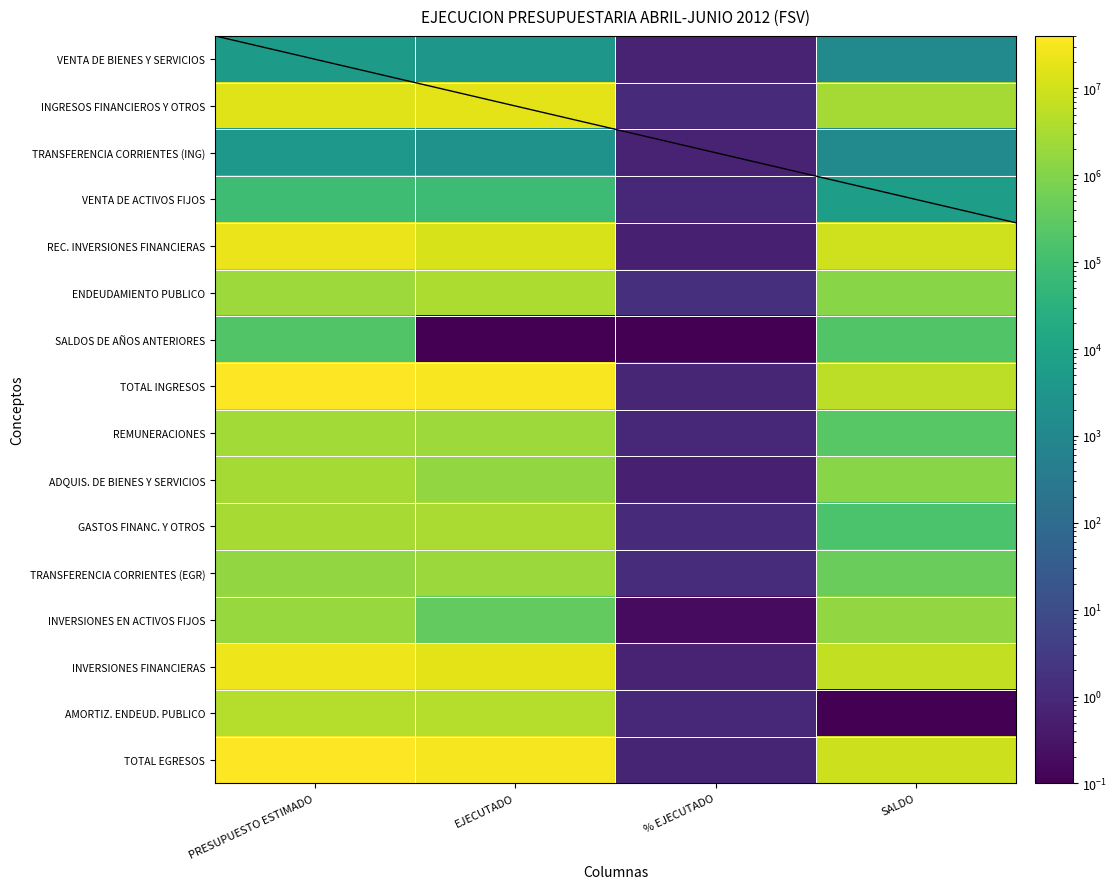

At which category is the sum across all series the highest?

PRESUPUESTO ESTIMADO